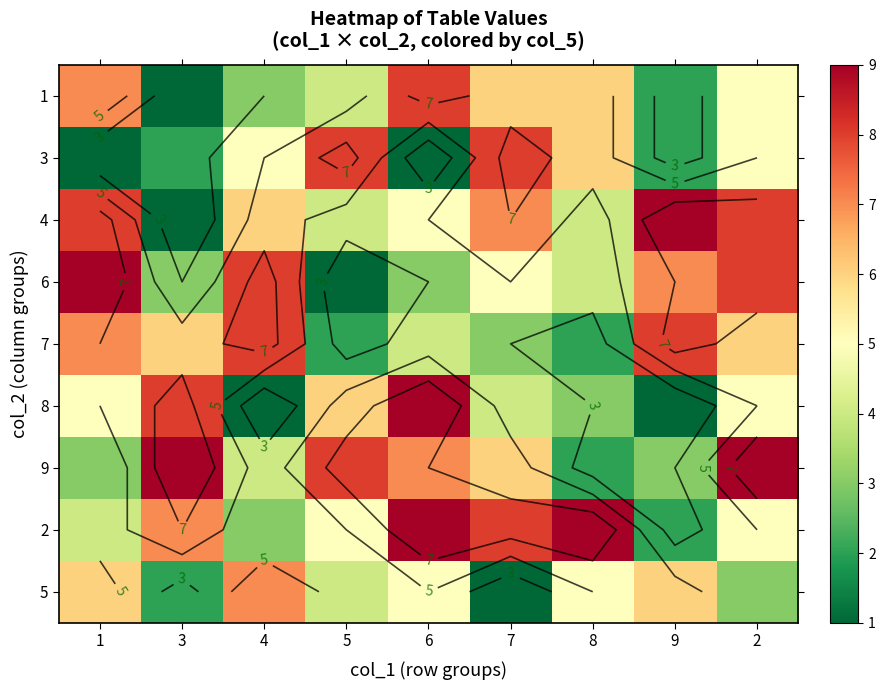

What is the lowest value of the 2 series?

2